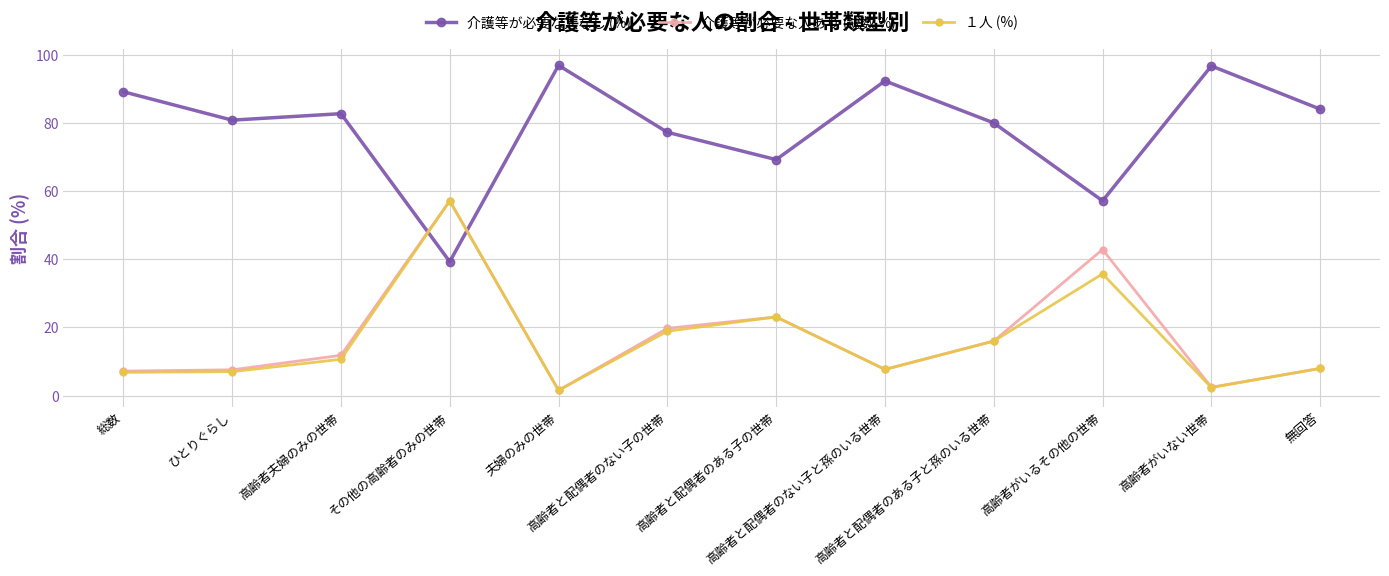

Read the １人 (%) value at その他の高齢者のみの世帯.

57.1